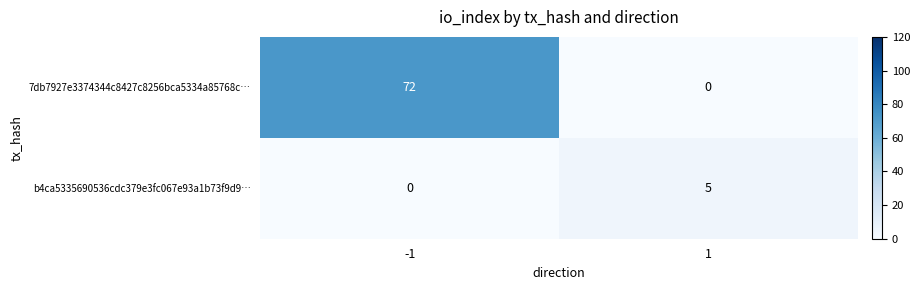

Which category has the highest value across all series?

-1